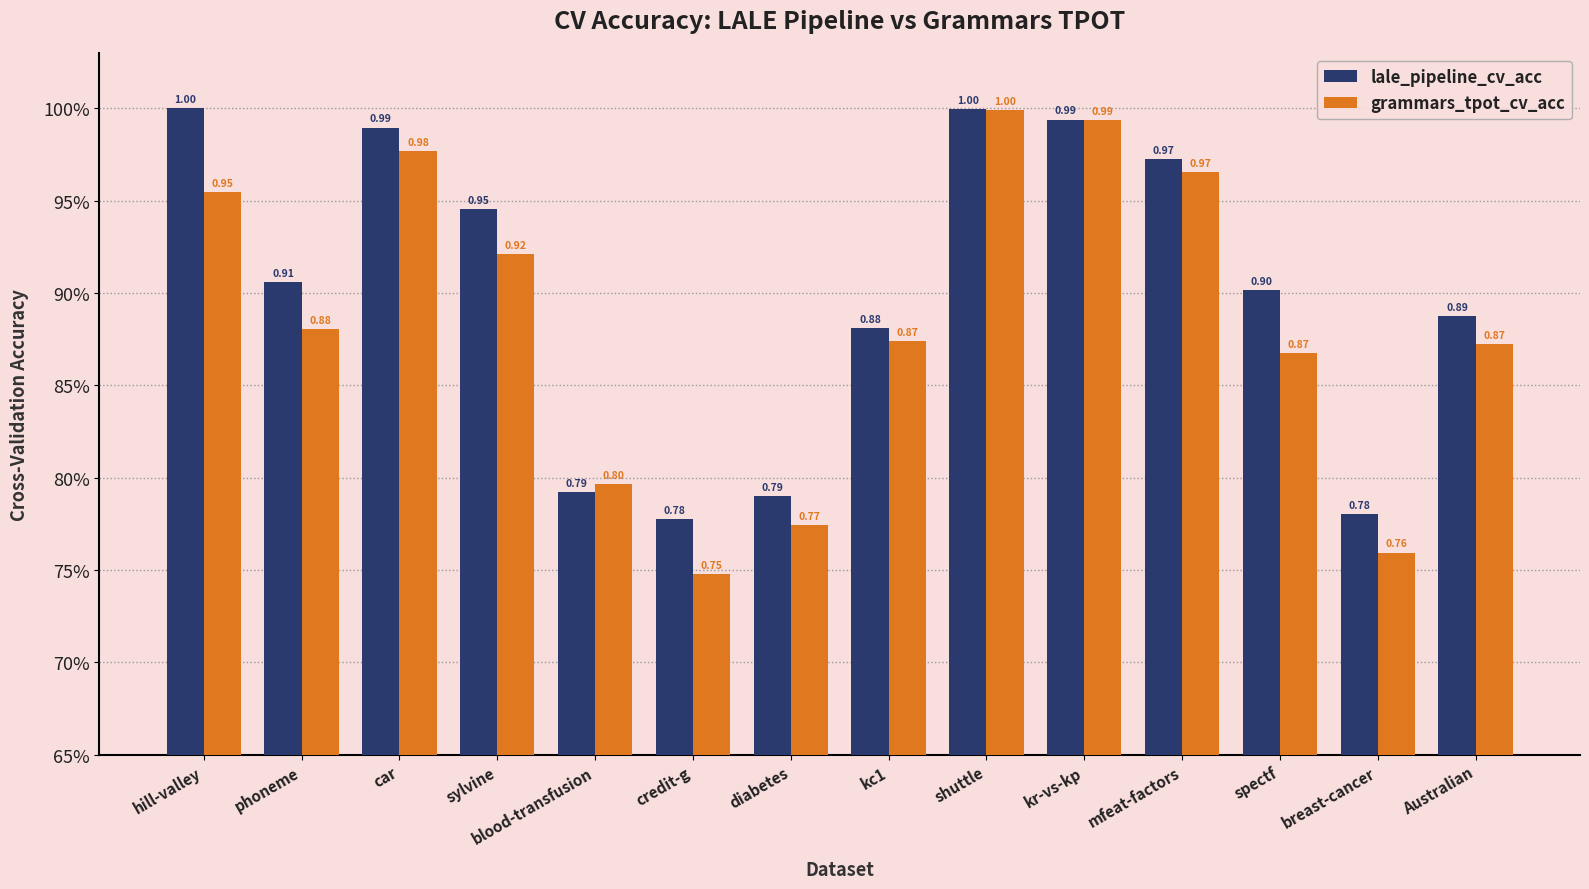

Reading left to right, list all the values displayed in this chart.

lale_pipeline_cv_acc: hill-valley=1.0	phoneme=0.9	car=1.0	sylvine=0.9	blood-transfusion=0.8	credit-g=0.8	diabetes=0.8	kc1=0.9	shuttle=1.0	kr-vs-kp=1.0	mfeat-factors=1.0	spectf=0.9	breast-cancer=0.8	Australian=0.9
grammars_tpot_cv_acc: hill-valley=1.0	phoneme=0.9	car=1.0	sylvine=0.9	blood-transfusion=0.8	credit-g=0.7	diabetes=0.8	kc1=0.9	shuttle=1.0	kr-vs-kp=1.0	mfeat-factors=1.0	spectf=0.9	breast-cancer=0.8	Australian=0.9